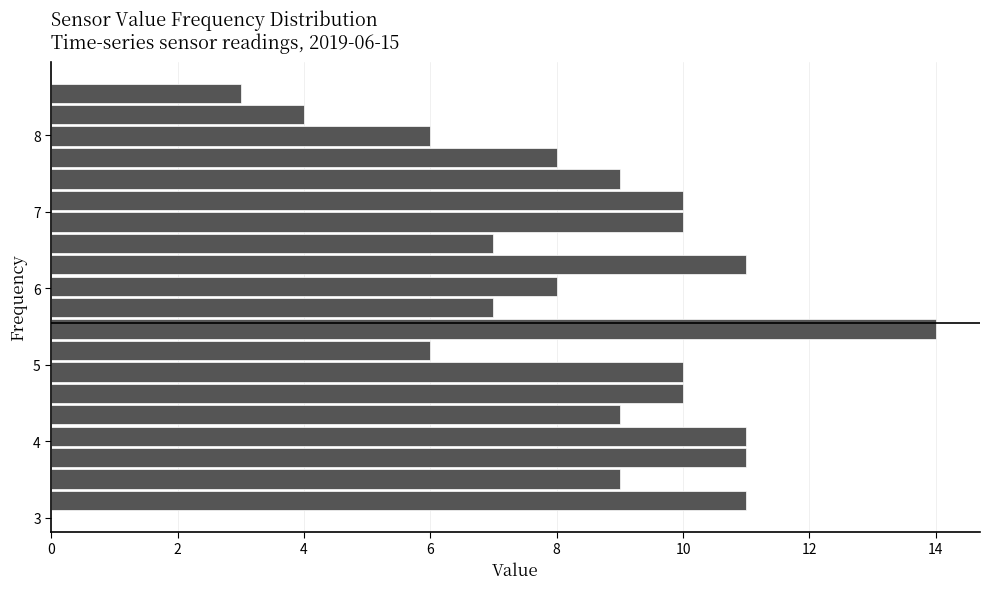

Read against the y-axis, roughly where is the centre of the longest bar?

5.5